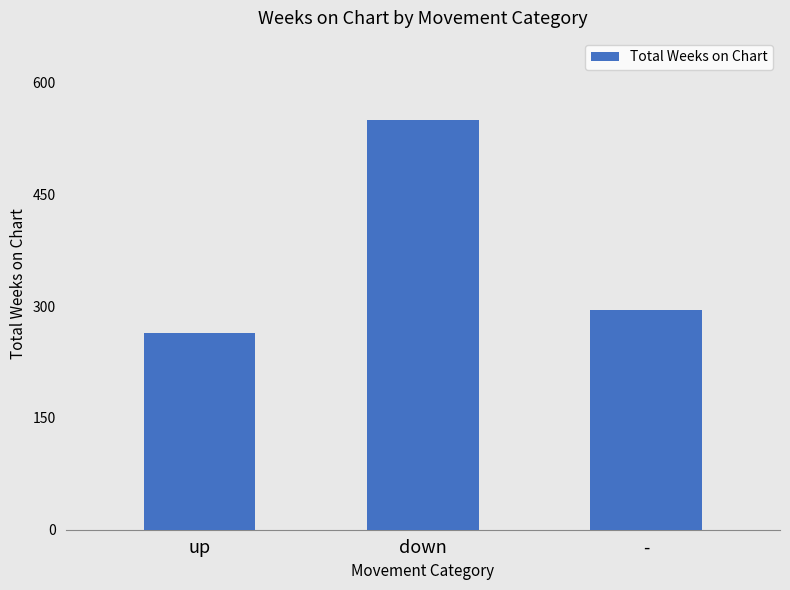

Which has a higher value, up or down?

down